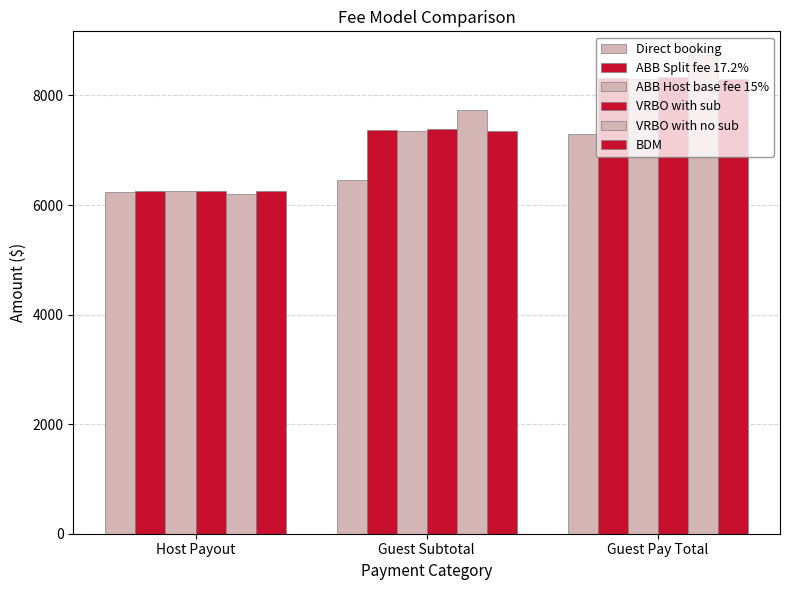

Is it true that Direct booking equals 6231.3 at Host Payout?

True